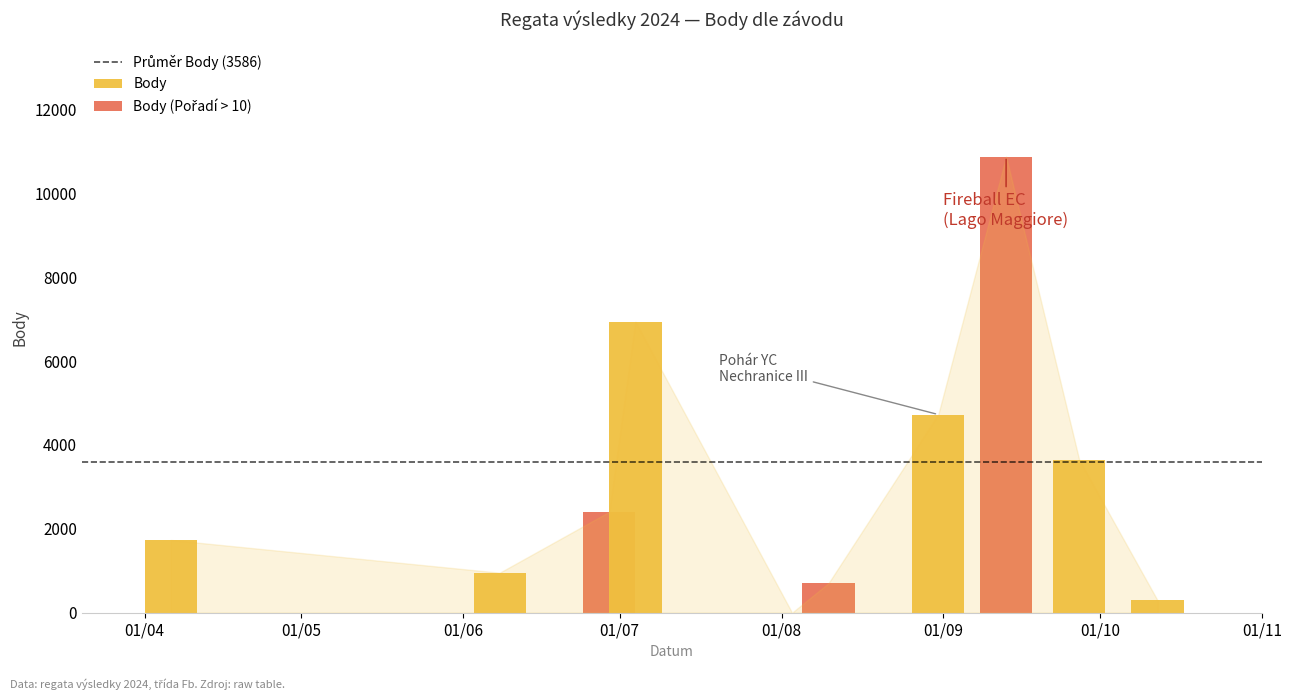

What is the difference between the maximum and minimum values in the Pořadí series?

32